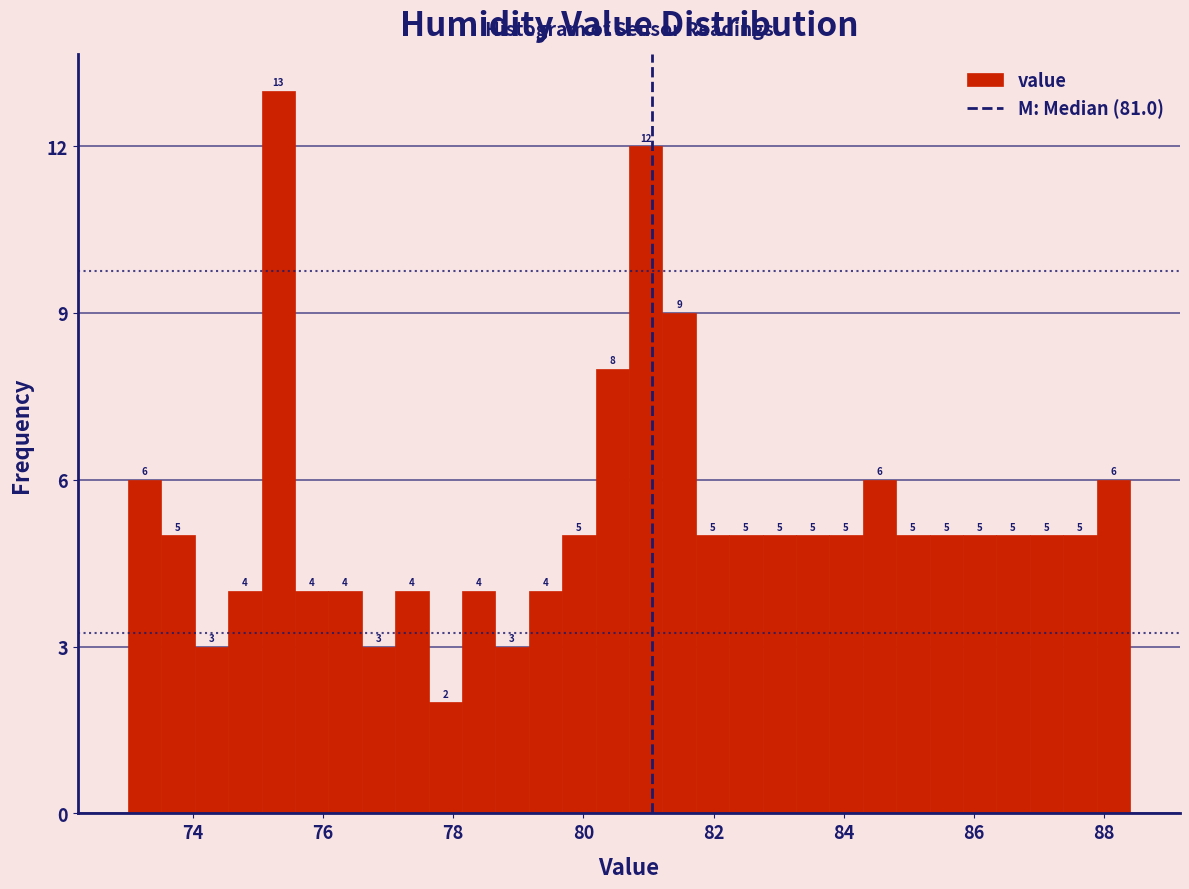

Around what value on the x-axis is the tallest bar? Give the approximate position of its centre, as read against the axis.

75.4